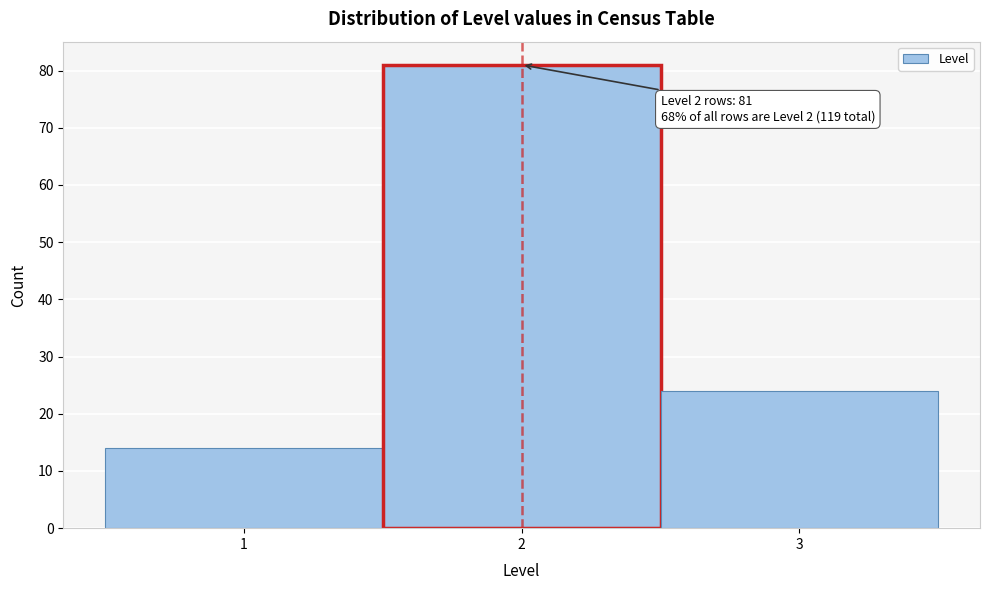

Over which range of the x-axis is the bar tallest?

1.5 to 2.5